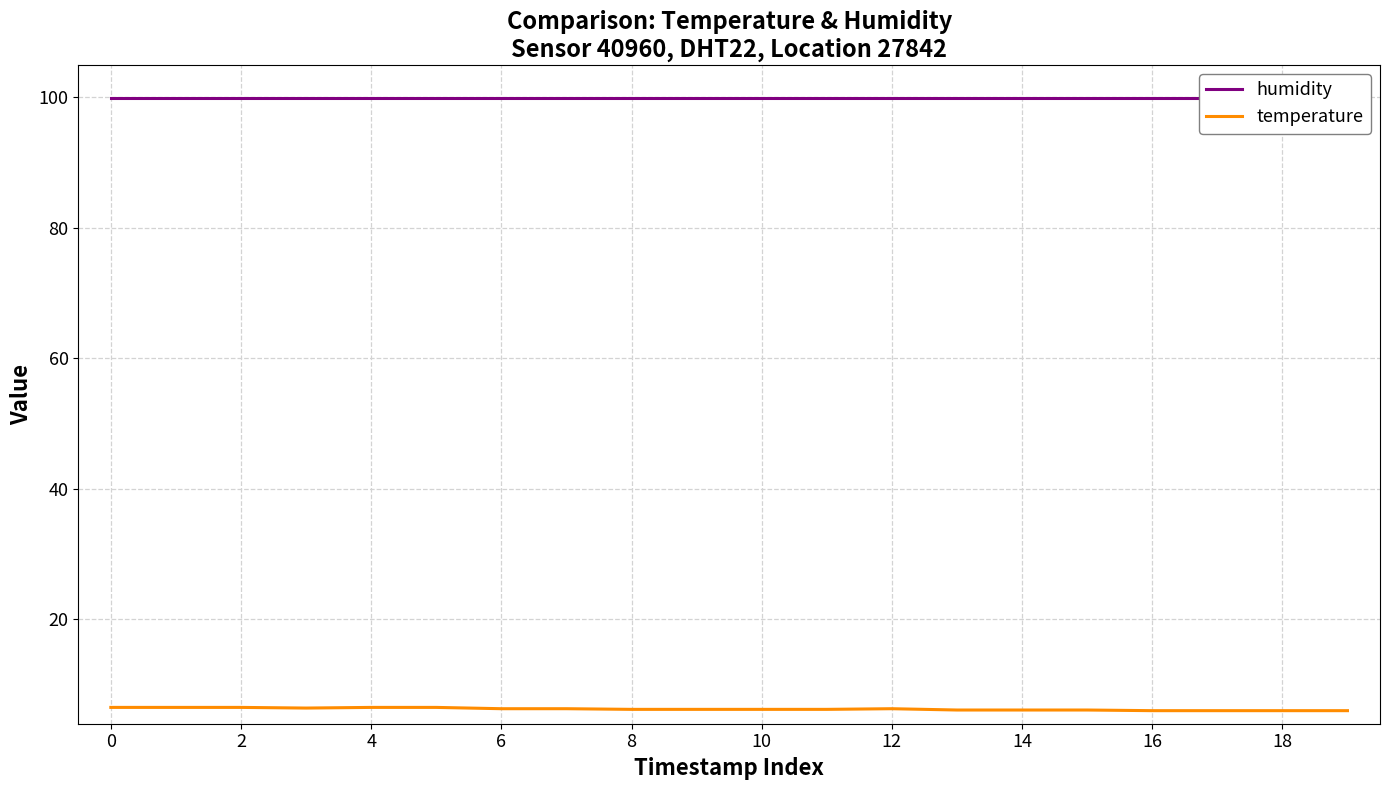

Reading left to right, list all the values displayed in this chart.

humidity: 99.9	99.9	99.9	99.9	99.9	99.9	99.9	99.9	99.9	99.9	99.9	99.9	99.9	99.9	99.9	99.9	99.9	99.9	99.9	99.9
temperature: 6.5	6.5	6.5	6.4	6.5	6.5	6.3	6.3	6.2	6.2	6.2	6.2	6.3	6.1	6.1	6.1	6.0	6.0	6.0	6.0